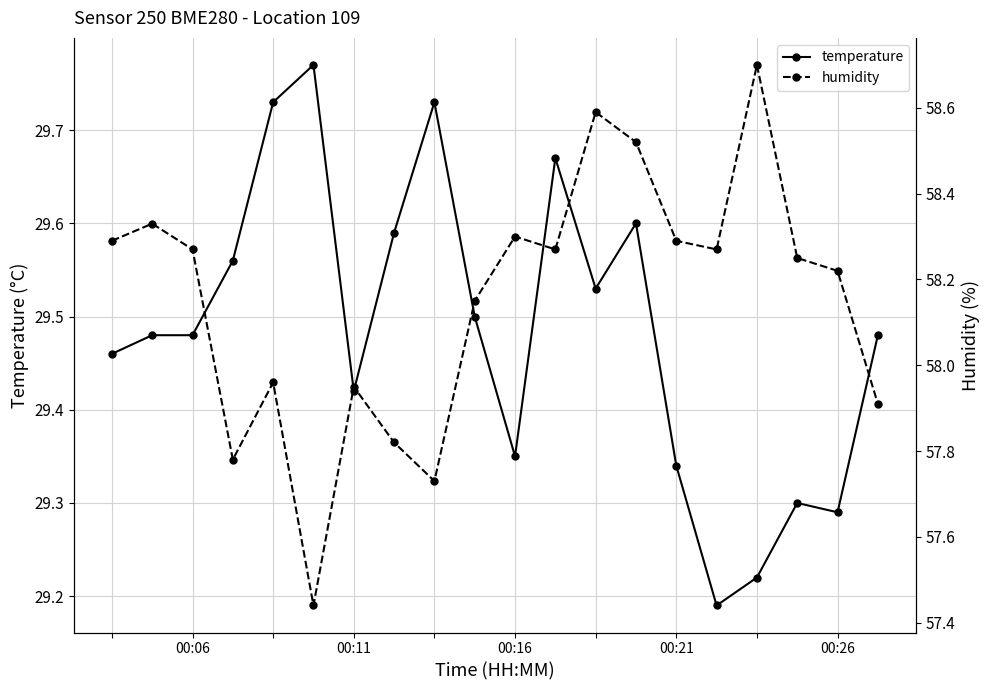

Count the temperature values in the range 29 to 30.

20